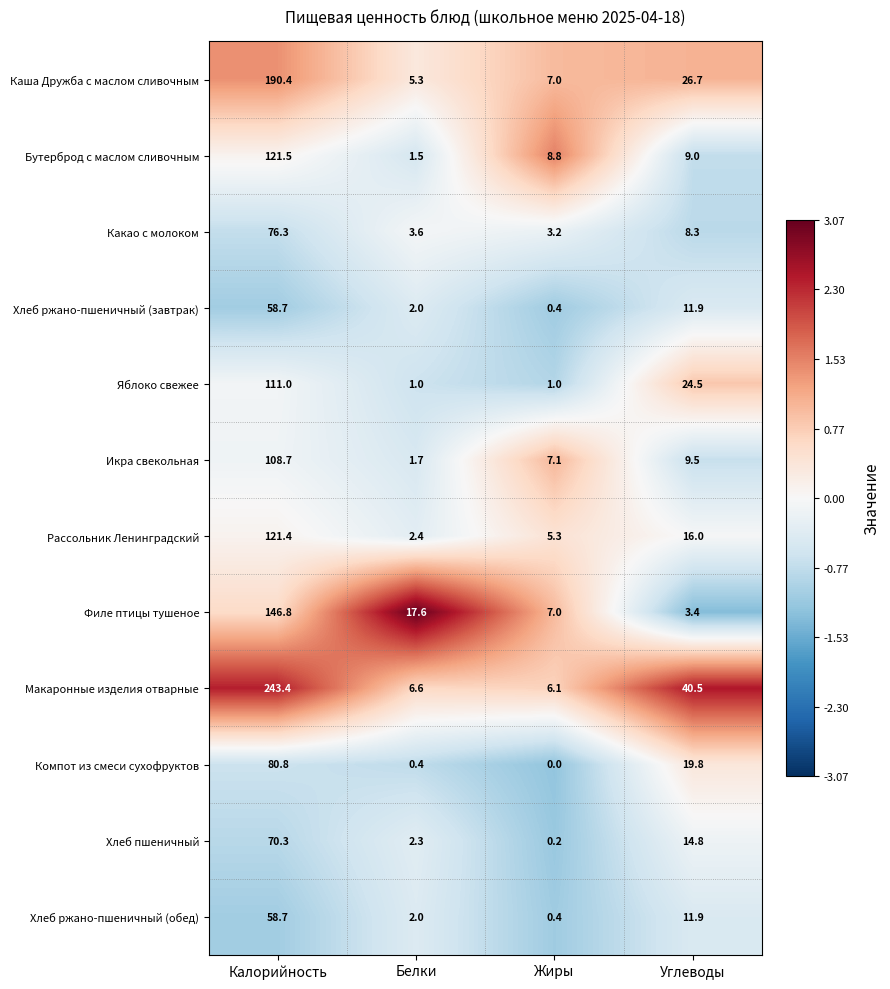

Which category has the highest value across all series?

Калорийность